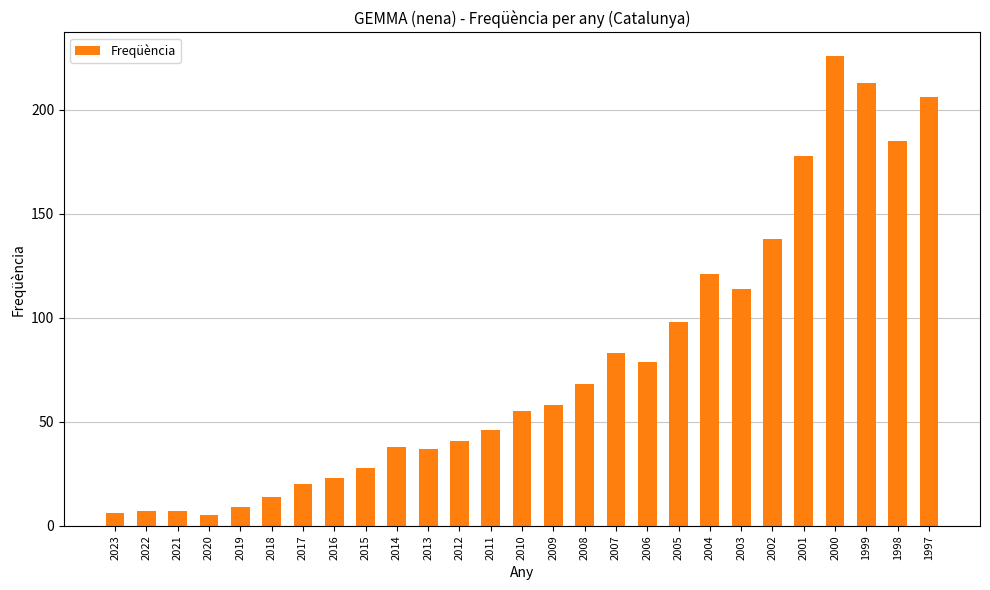

What is the difference between the maximum and minimum values?

221